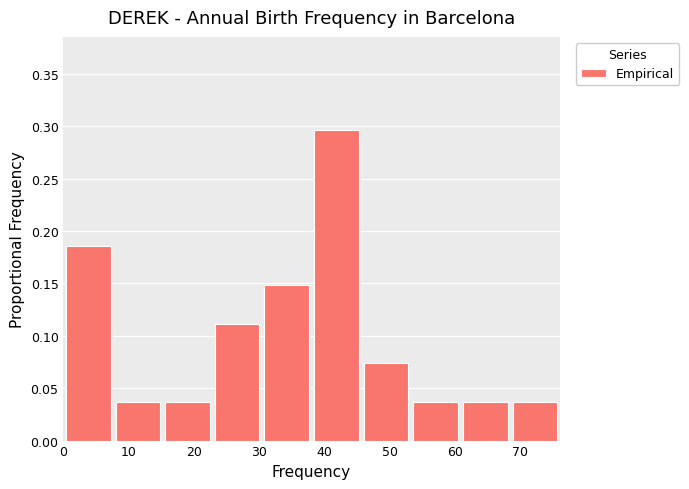

Reading left to right, list every bar in this chart as the range it spans on the x-axis followed by its height. Neither the bar edges nor the heights are printed on the chart, so give them approximately, as read against the axes.

0.0 to 7.6: 0.185
7.6 to 15.2: 0.035
15.2 to 22.8: 0.035
22.8 to 30.4: 0.110
30.4 to 38.0: 0.150
38.0 to 45.6: 0.295
45.6 to 53.2: 0.075
53.2 to 60.8: 0.035
60.8 to 68.4: 0.035
68.4 to 76.0: 0.035